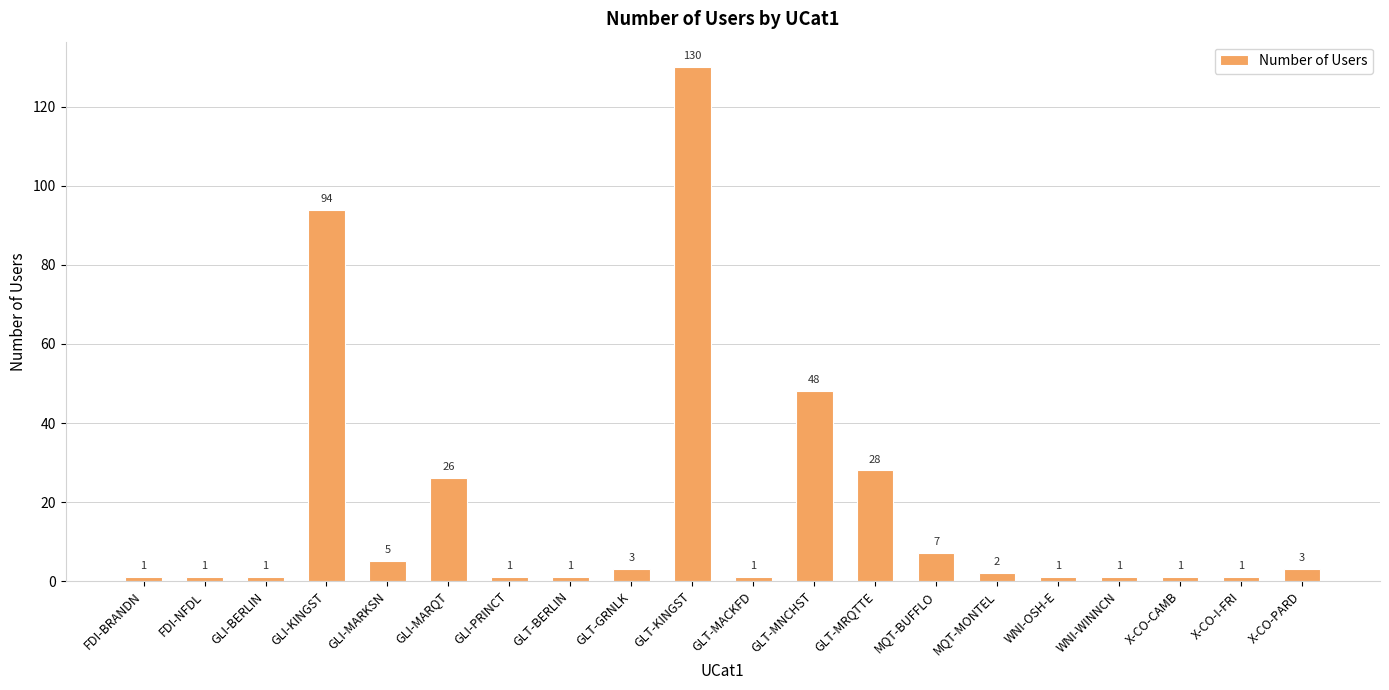

Which has a higher value, X-CO-PARD or FDI-NFDL?

X-CO-PARD